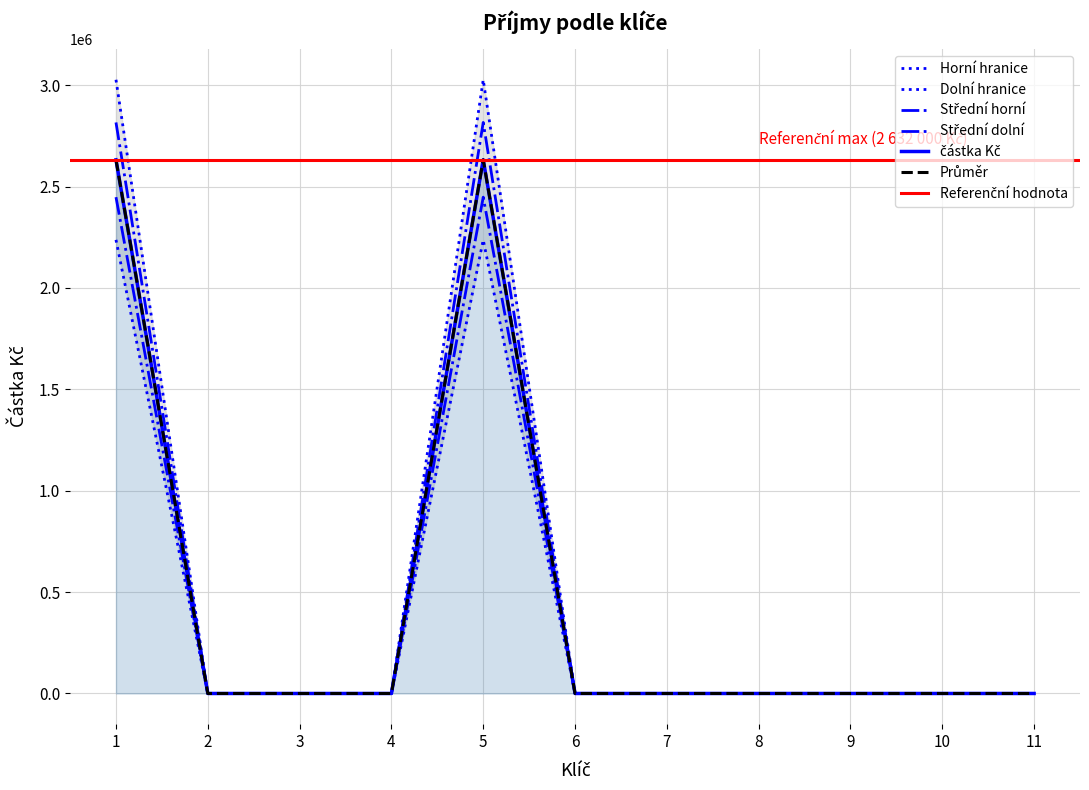

True or false: the data has more than 0 interior local peaks.

True